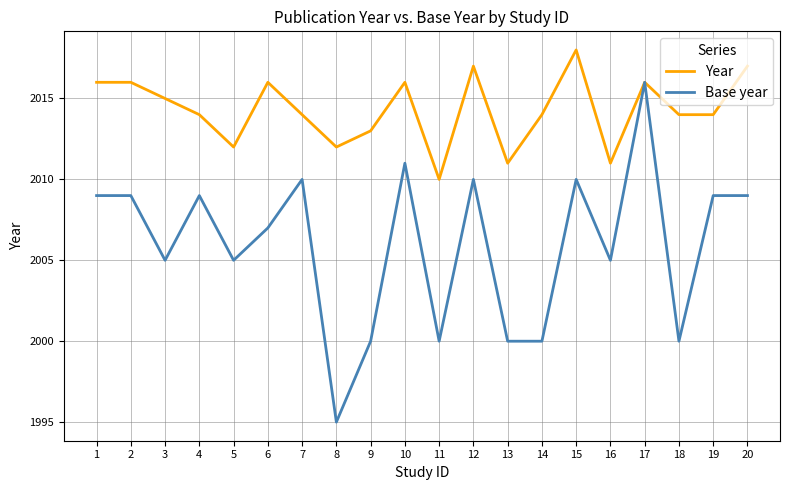

Is the value of Base year at 12 greater than the value of Year at 12?

No